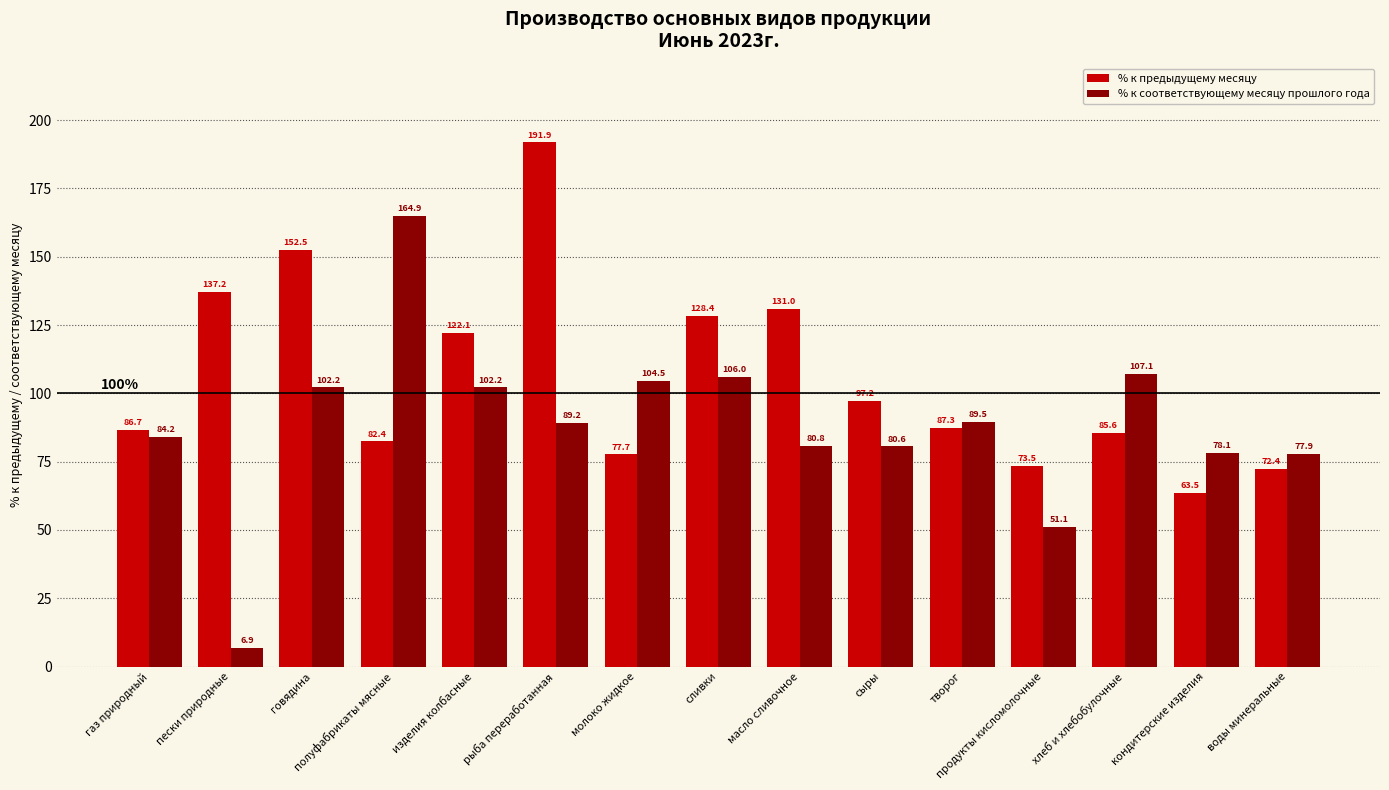

What is the label of the 4th bar from the left?

полуфабрикаты мясные